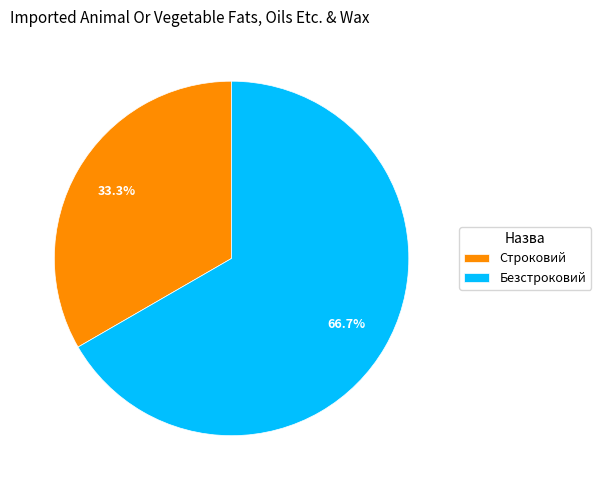

The Безстроковий slice represents 80% of the pie. True or false?

False